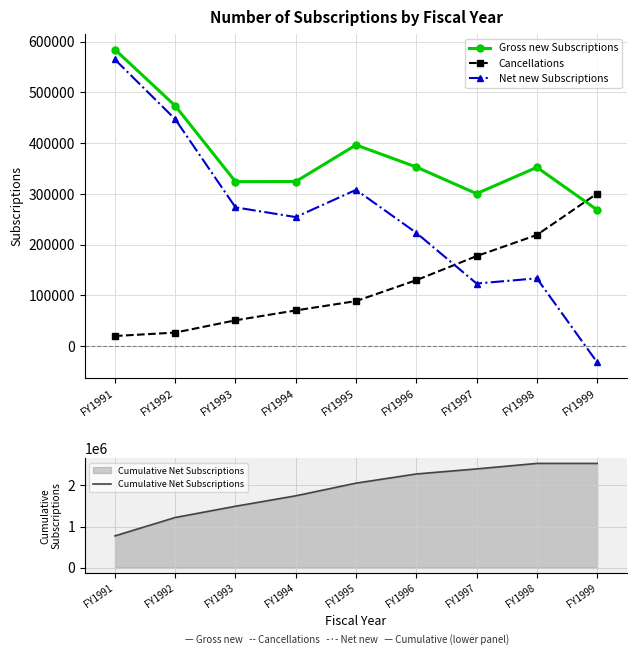

The value of Cumulative Net Subscriptions at FY1999 is 2534130. True or false?

True